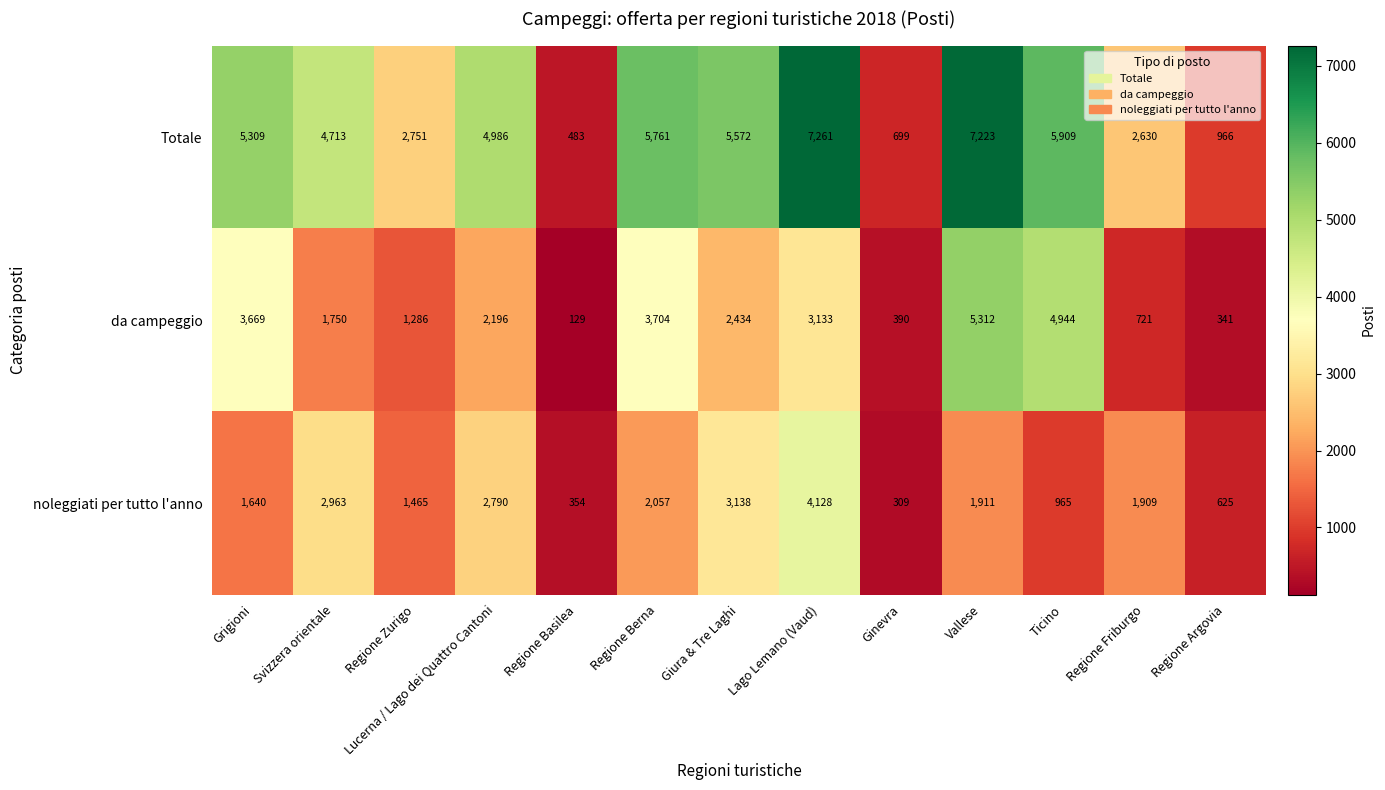

Between Ginevra and Ticino, which series saw the biggest shift?

Totale